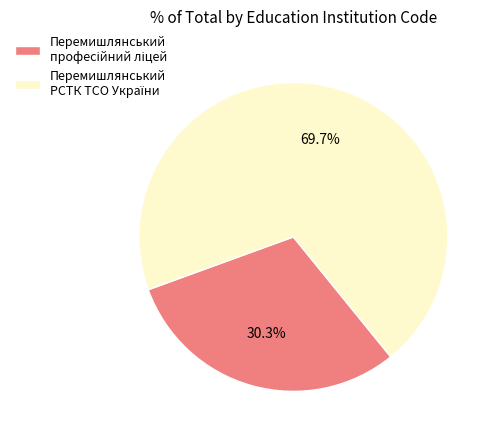

To the nearest percent, what is the average slice percentage?

50%